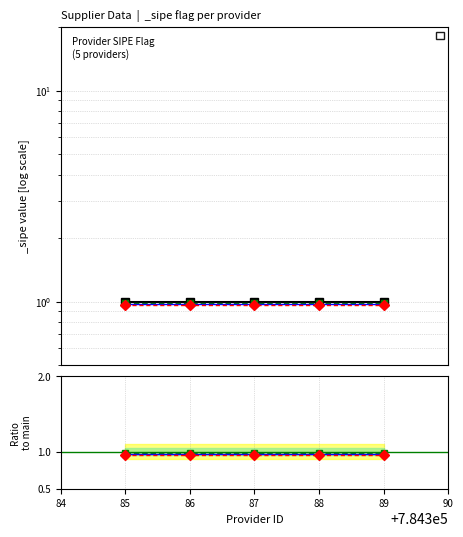

What is the smallest value displayed?

1.0